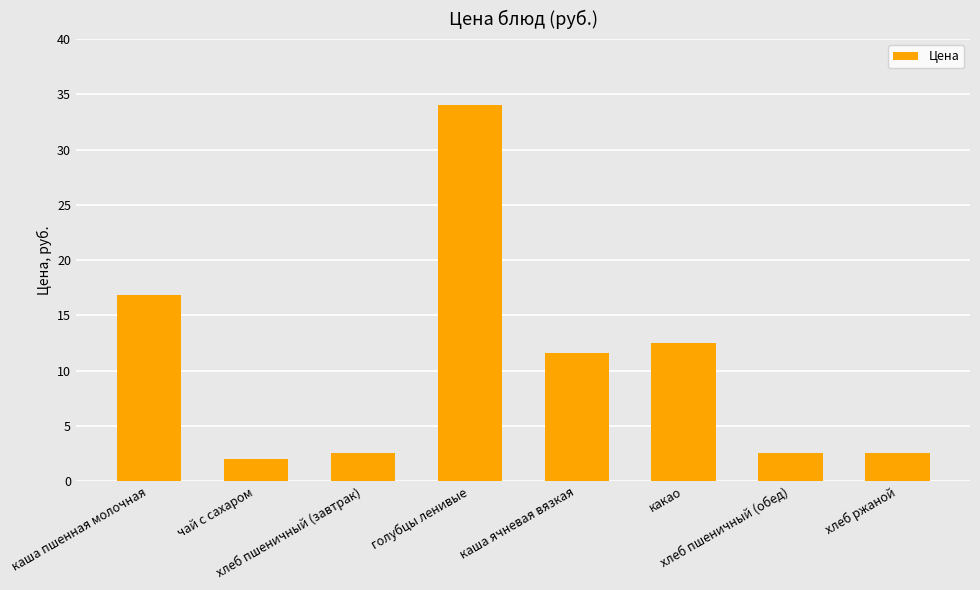

What is the value of the 5th bar from the left?

11.6